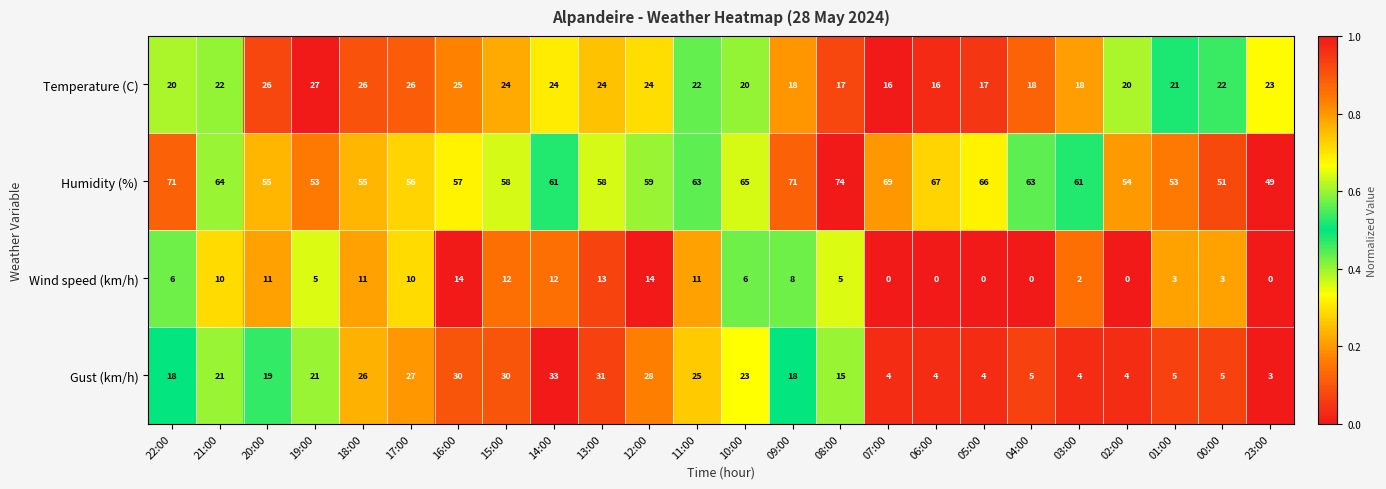

What is the difference between the Gust (km/h) values at 13:00 and 05:00?

27